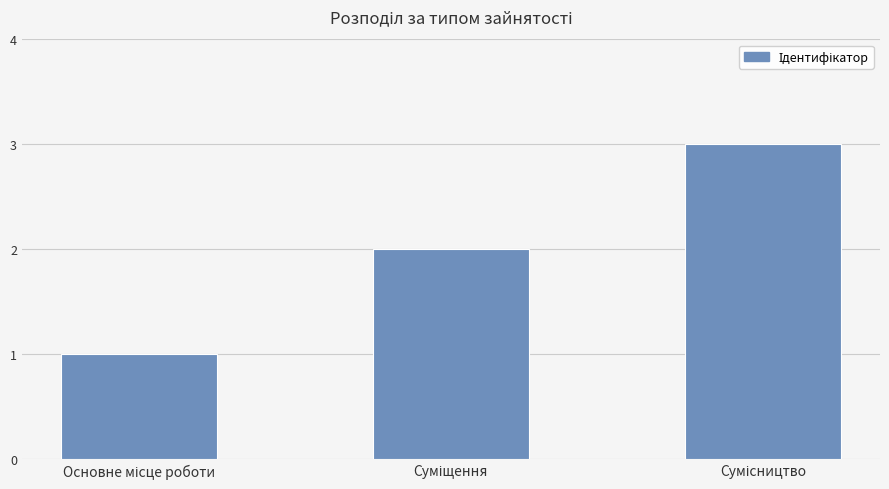

How many values are below 2?

1